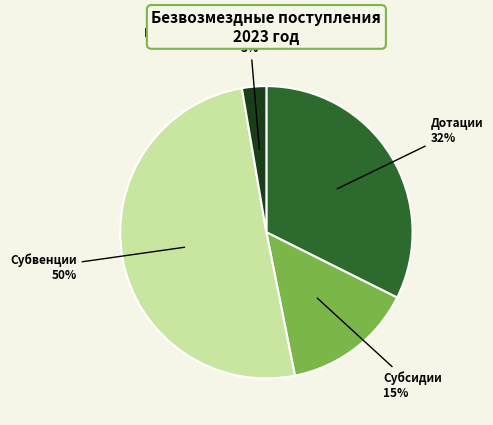

To the nearest percent, what is the combined percentage of Субвенции and Субсидии?

65%